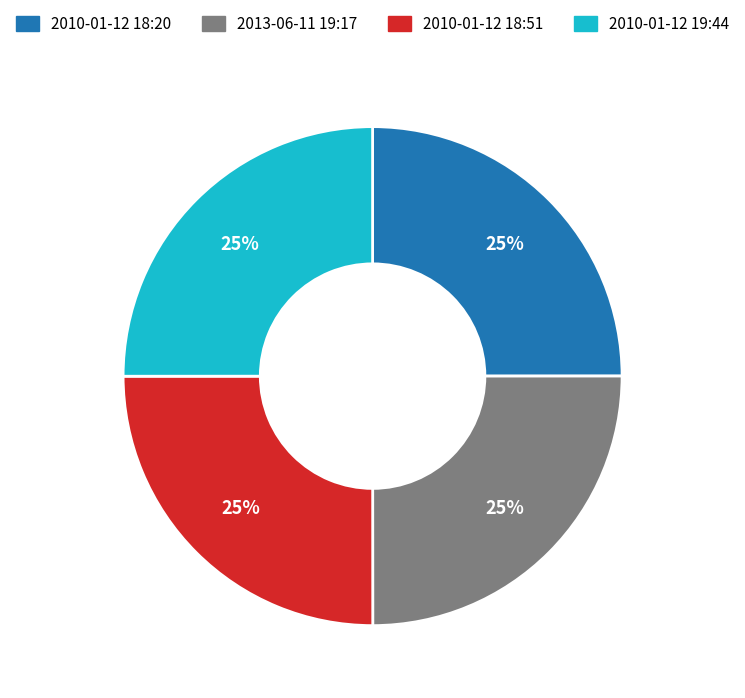

To the nearest percent, what is the average slice percentage?

25%